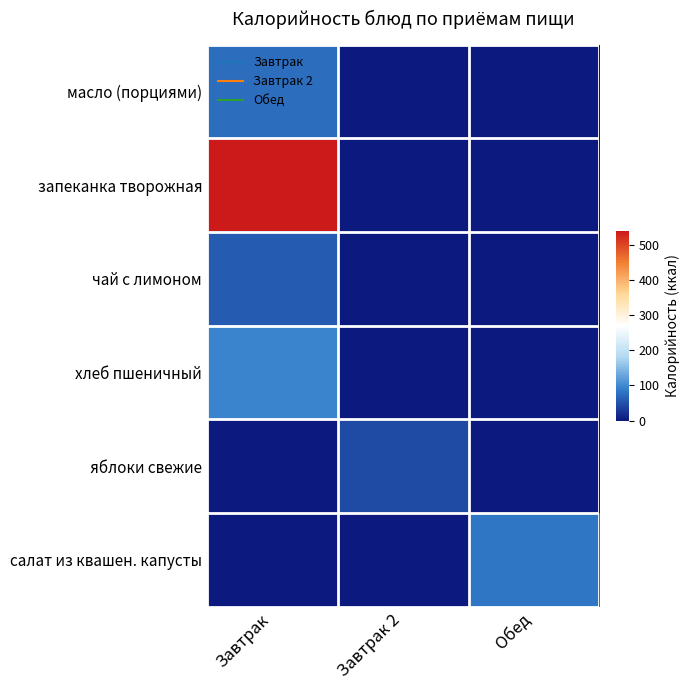

How many distinct data groups are displayed?

6